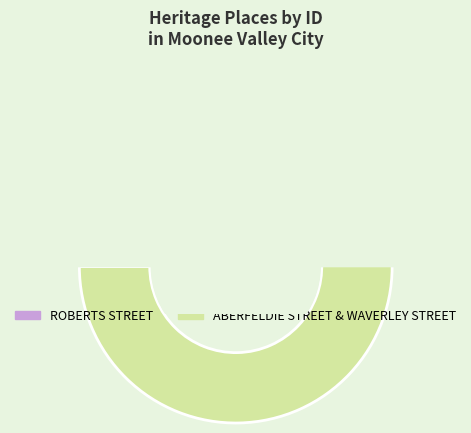

How much of the chart is everything except ABERFELDIE STREET & WAVERLEY STREET?

49.3%